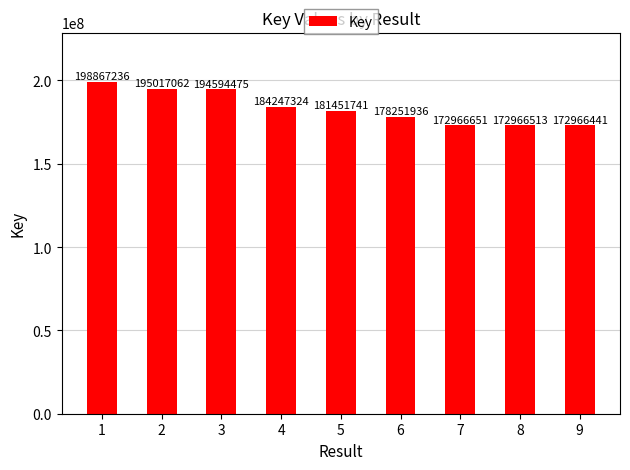

Between 8 and 9, which is larger?

8